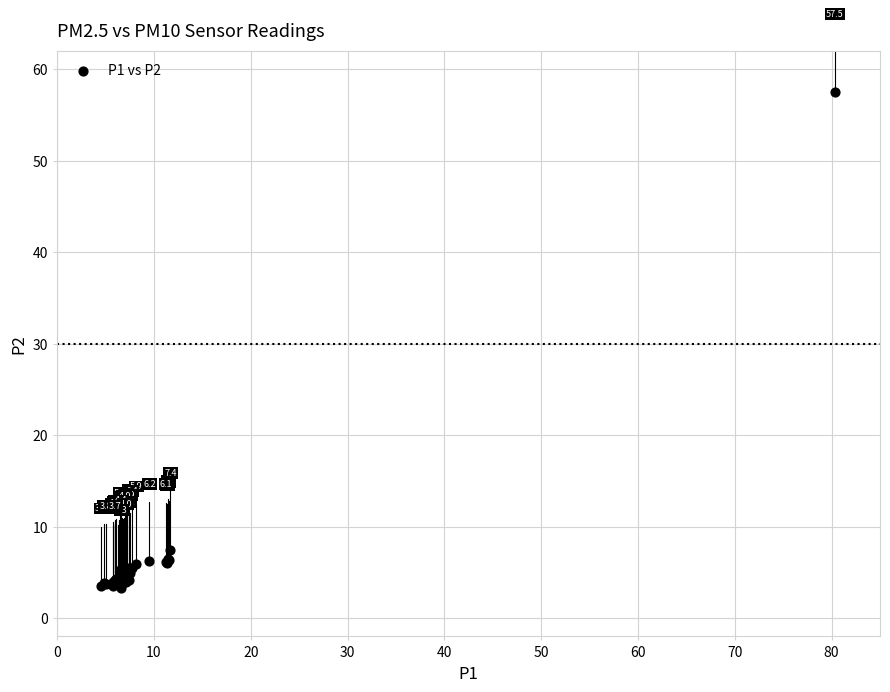

What Y value in the scatter plot is closest to 30?

7.4